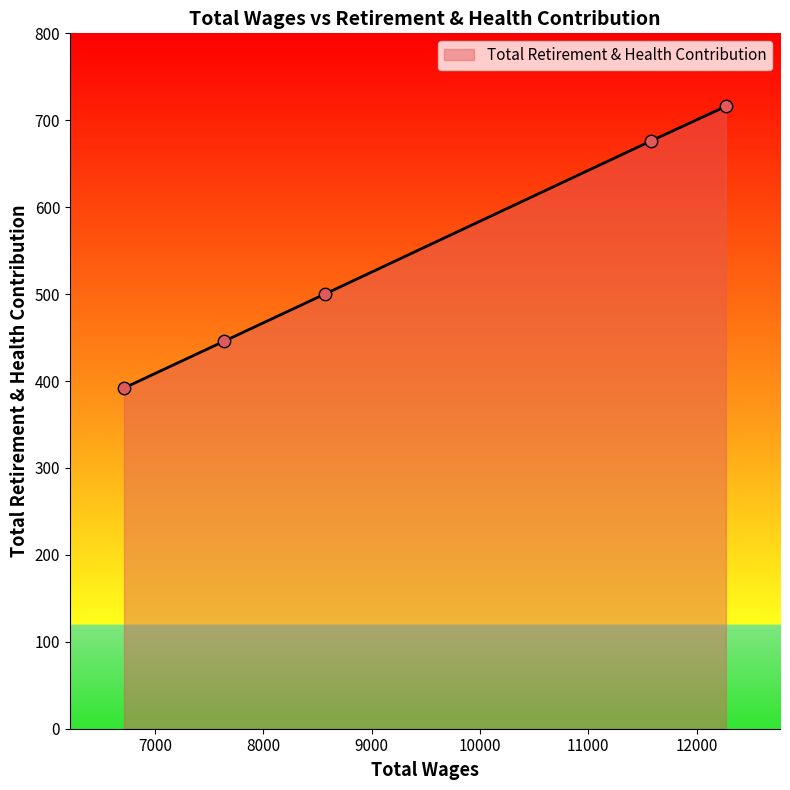

What is the average value?

546